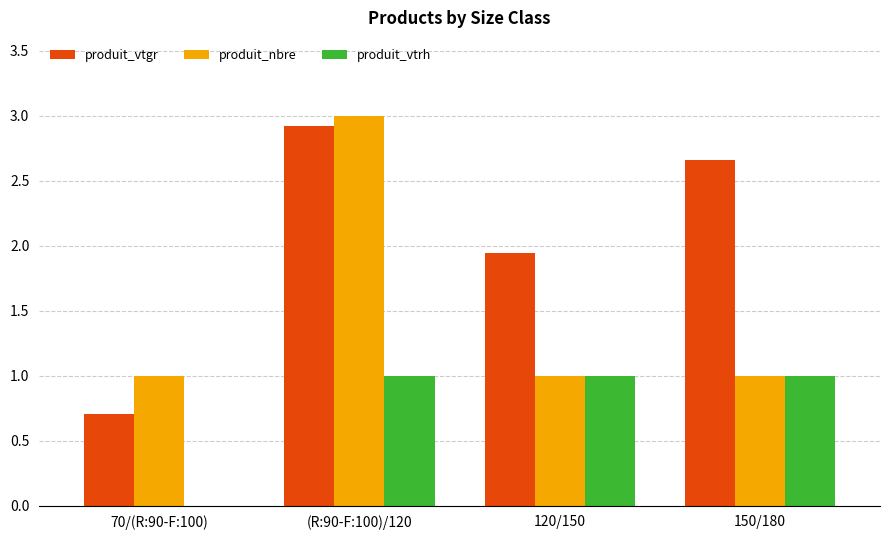

Is it true that produit_nbre equals 0.2 at 150/180?

False